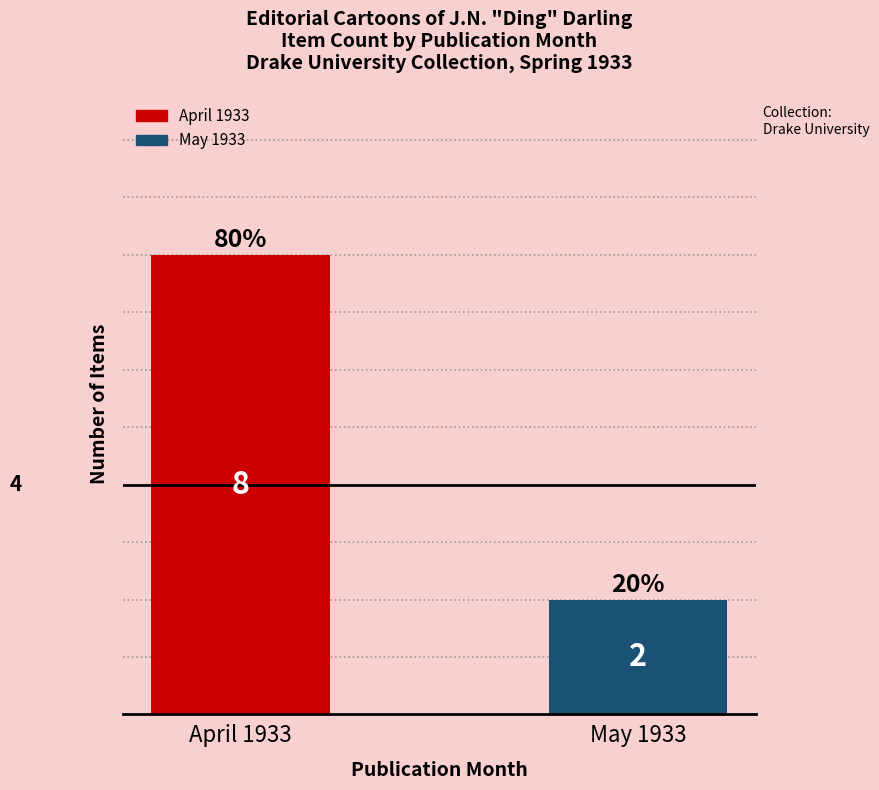

What is the average value?

5